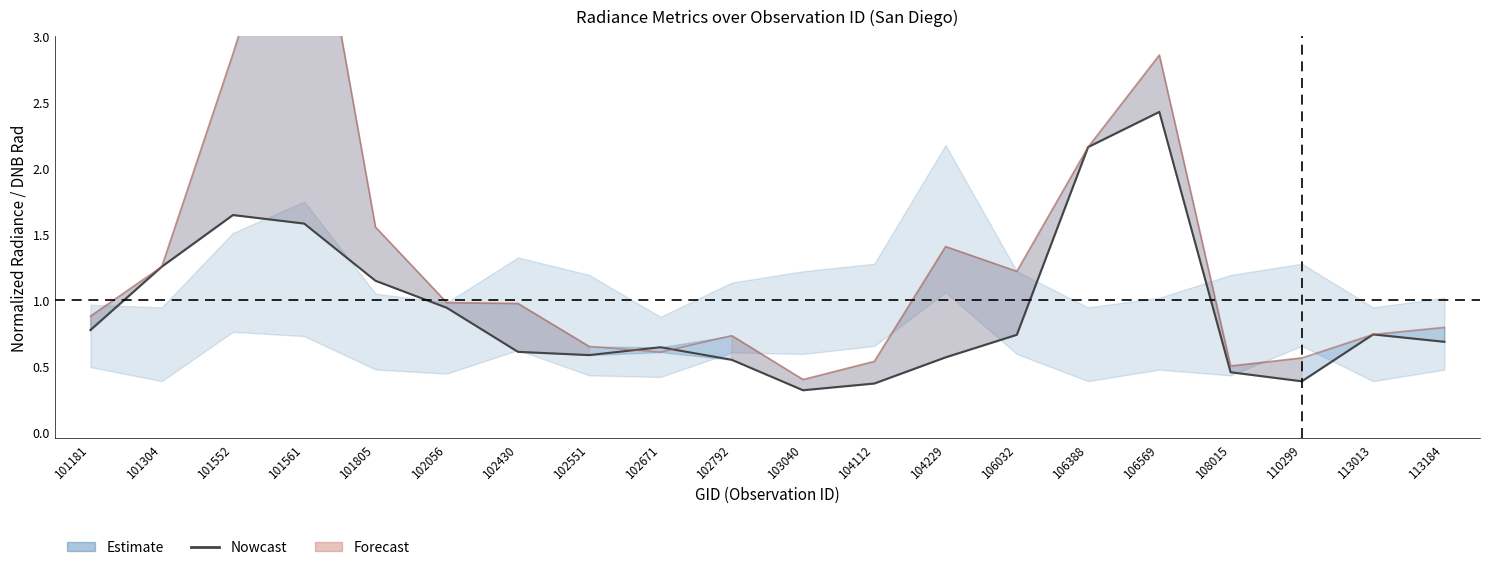

Read the Forecast value at 110299.

0.6